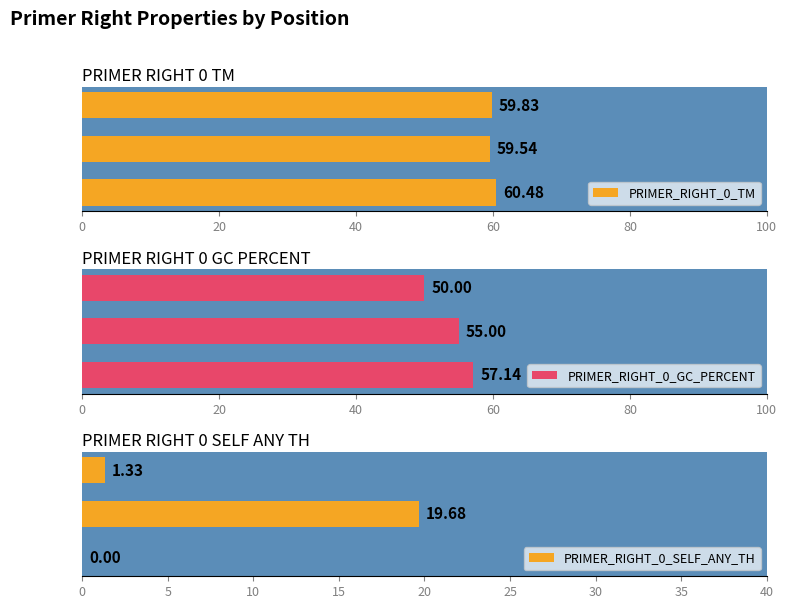

True or false: PRIMER_RIGHT_0_TM has a value of 59.5 at pos 3365.

True